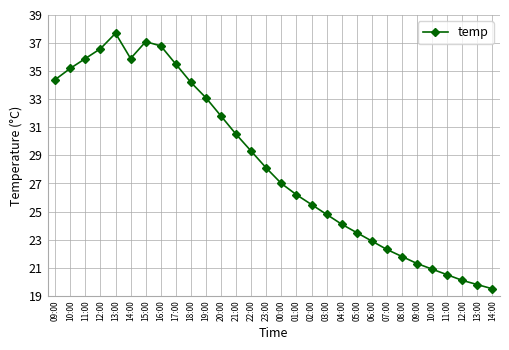

How many lines are shown in the chart?

1